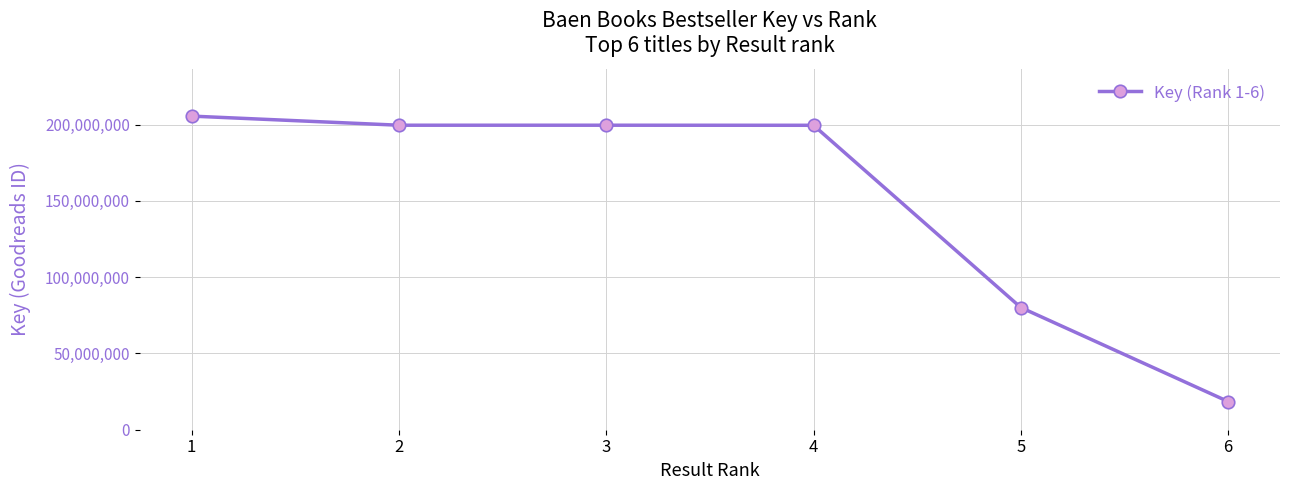

At which label is the value closest to 111991212?

5